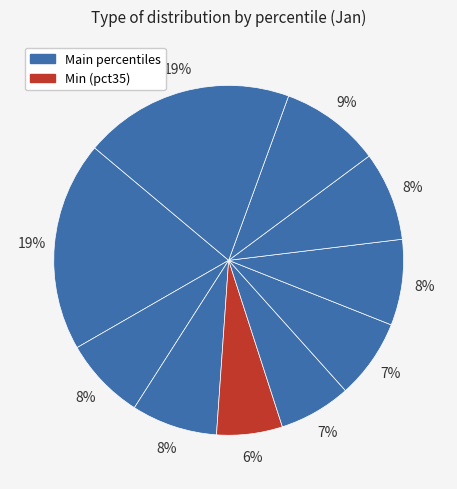

Count the number of slices in the pie.

10